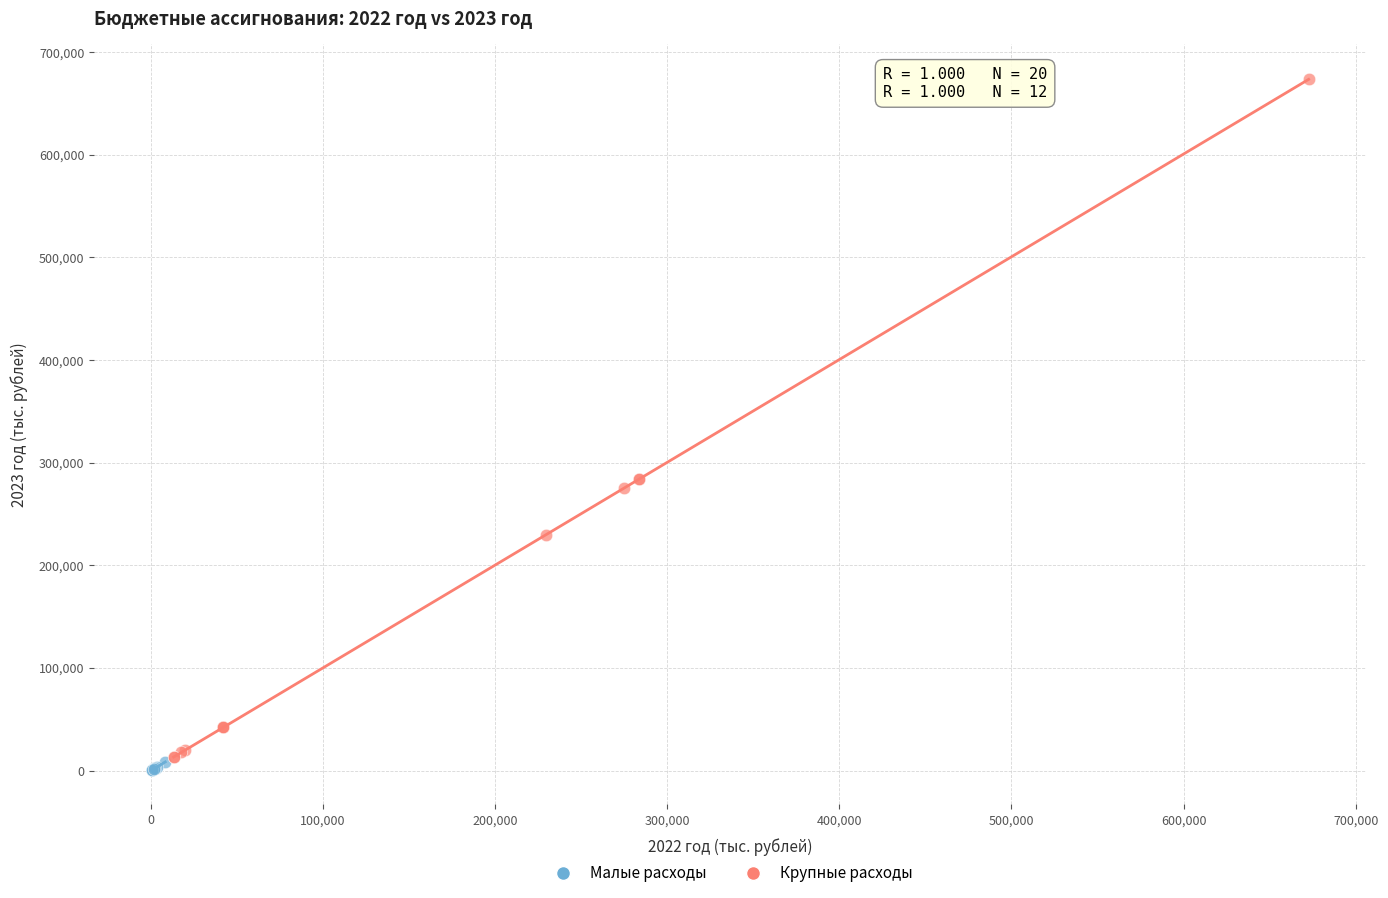

Which series contains the highest Y value?

Крупные расходы